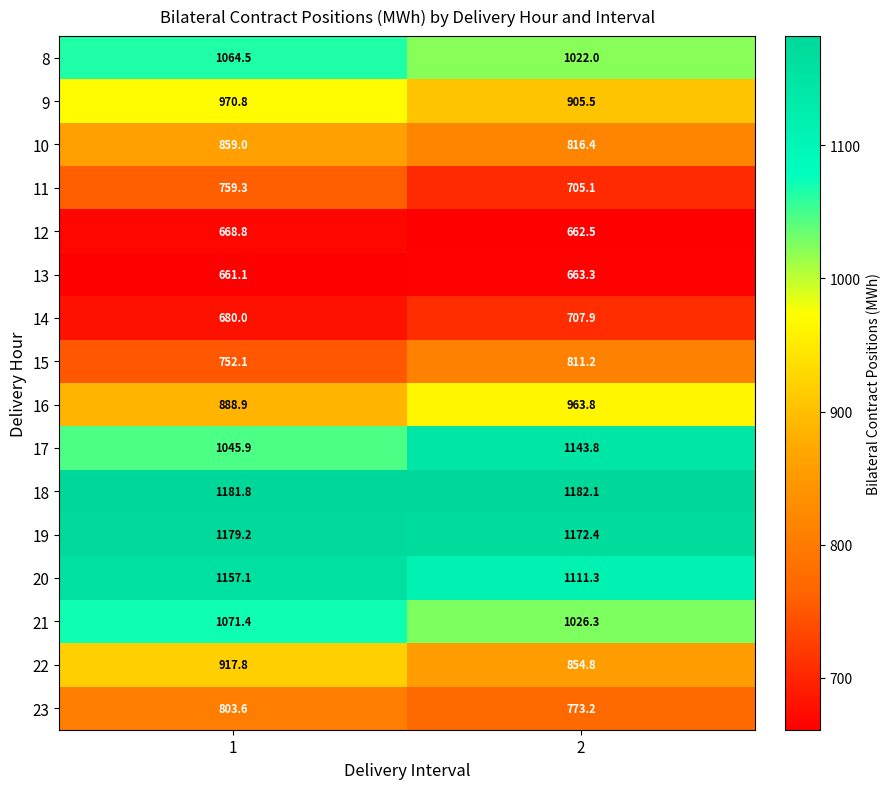

What is the difference between the maximum and minimum values in the 19 series?

6.8